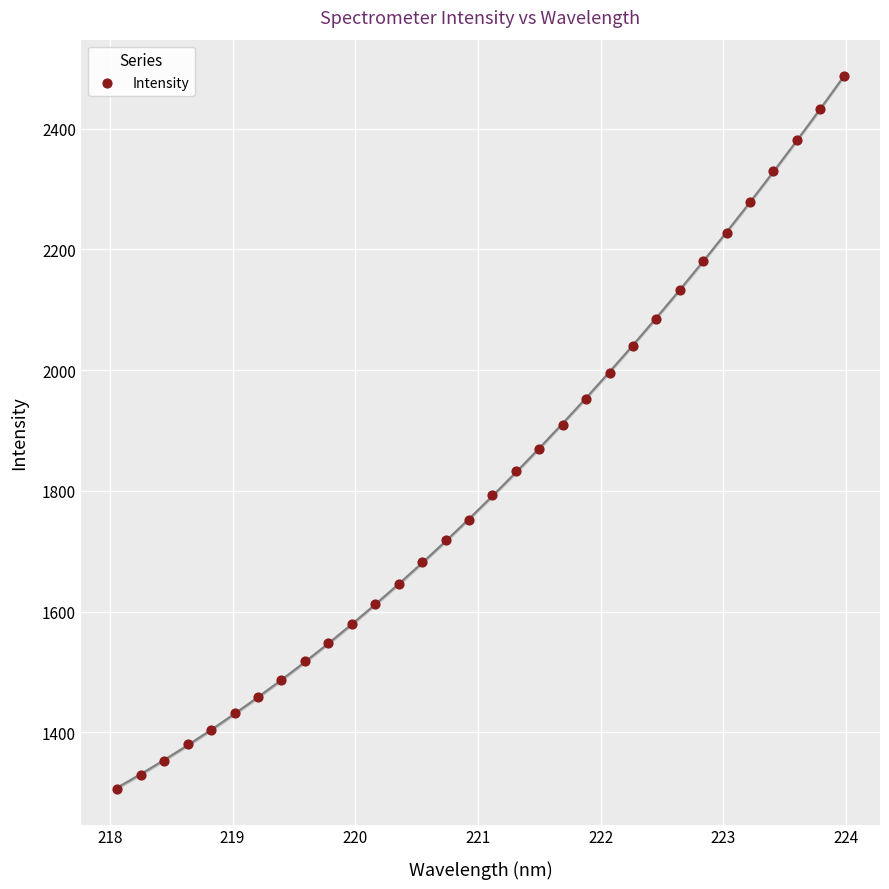

What is the range of Y values (max minus min)?

1181.3